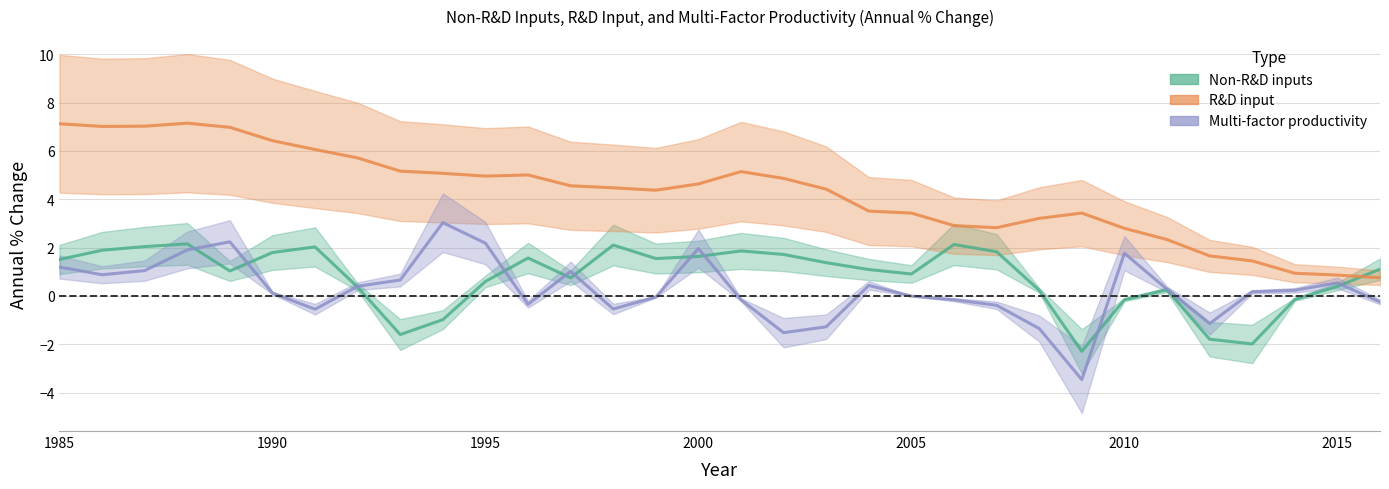

How many positive values does the Non-R&D inputs series have?

25